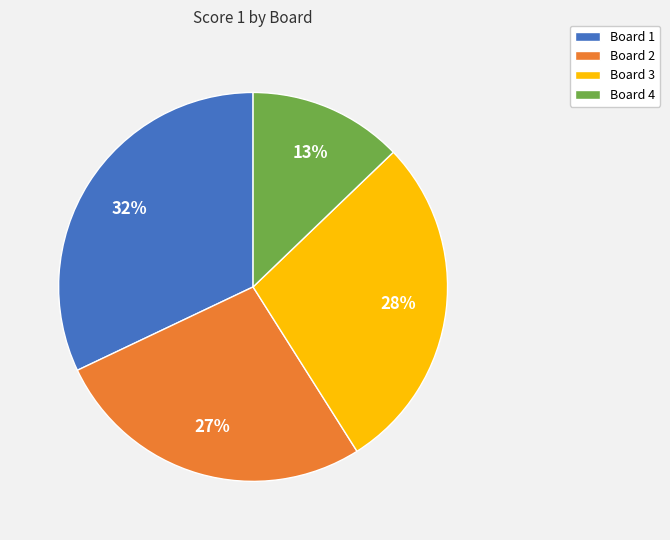

What is the largest slice in the pie chart?

Board 1